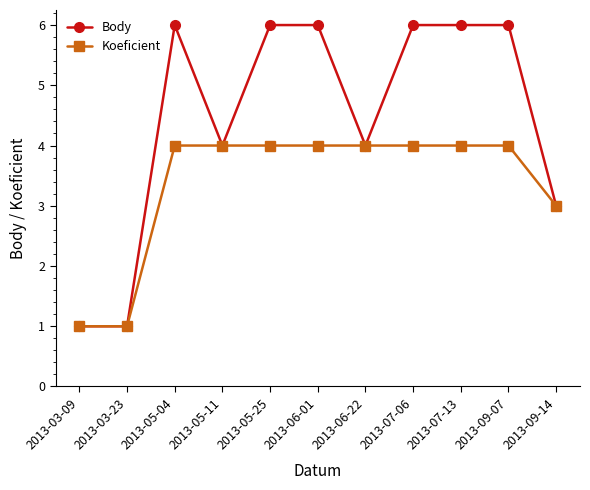

What is the maximum value shown in the chart?

6